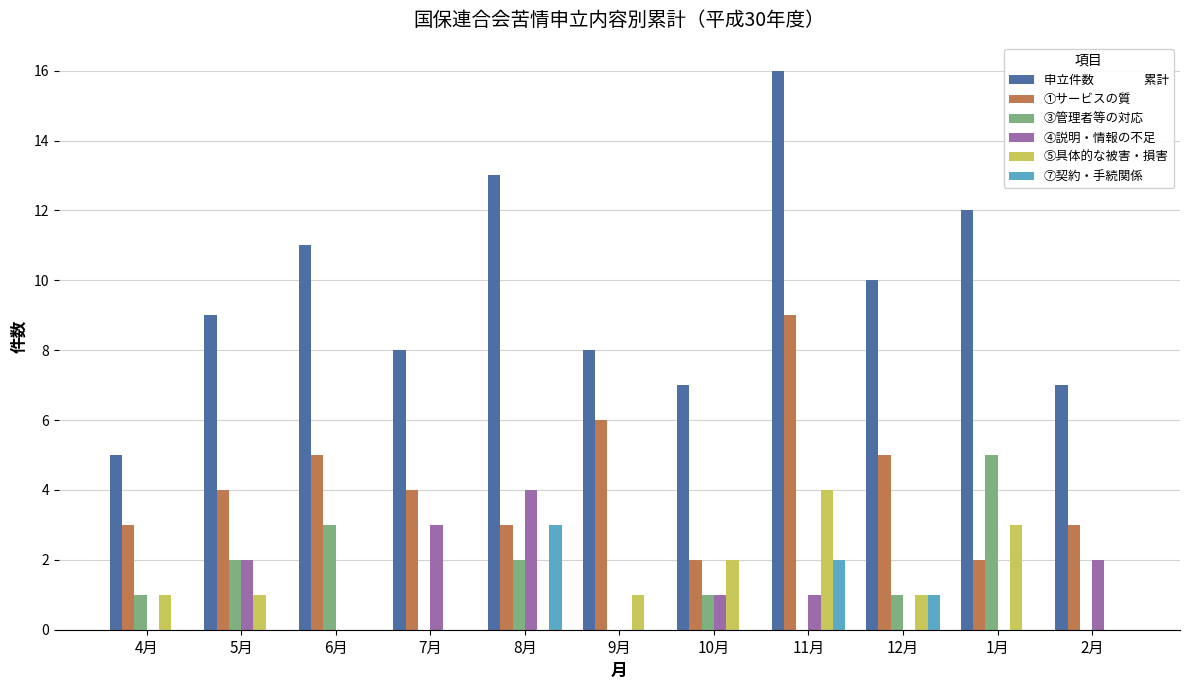

What is the spread (max minus min) of values at 6月?

11